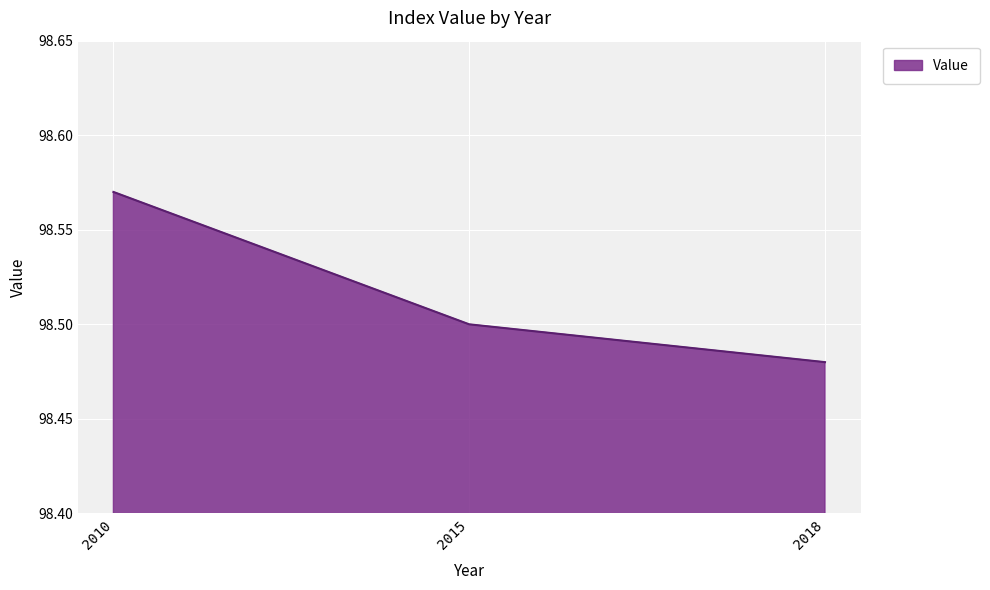

True or false: the data shows 98.5 at 2018.

True